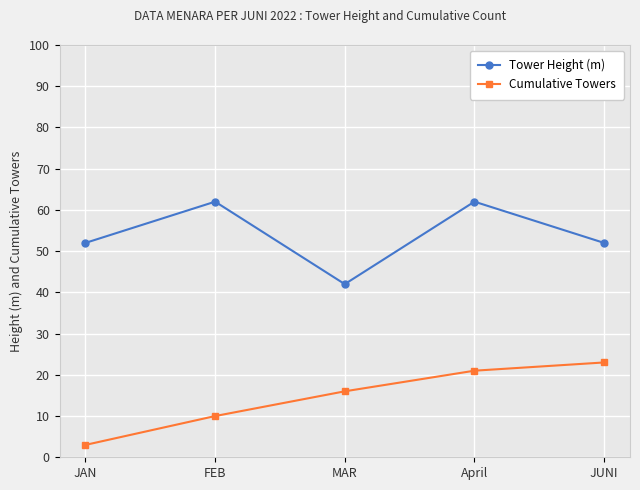

Reading left to right, transcribe all the data shown in this chart.

Tower Height (m): 52	62	42	62	52
Cumulative Towers: 3	10	16	21	23